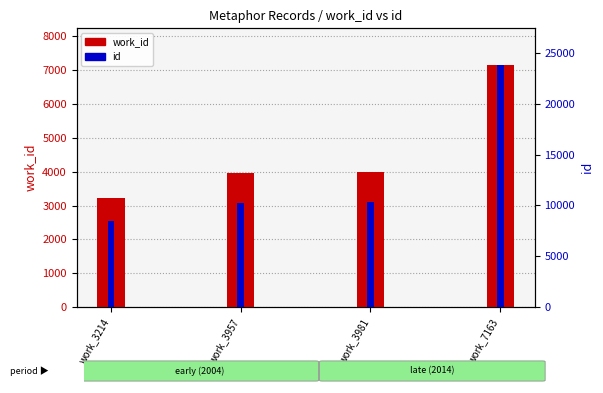

What is the value of the work_id bar at the 4th from the left?

7163